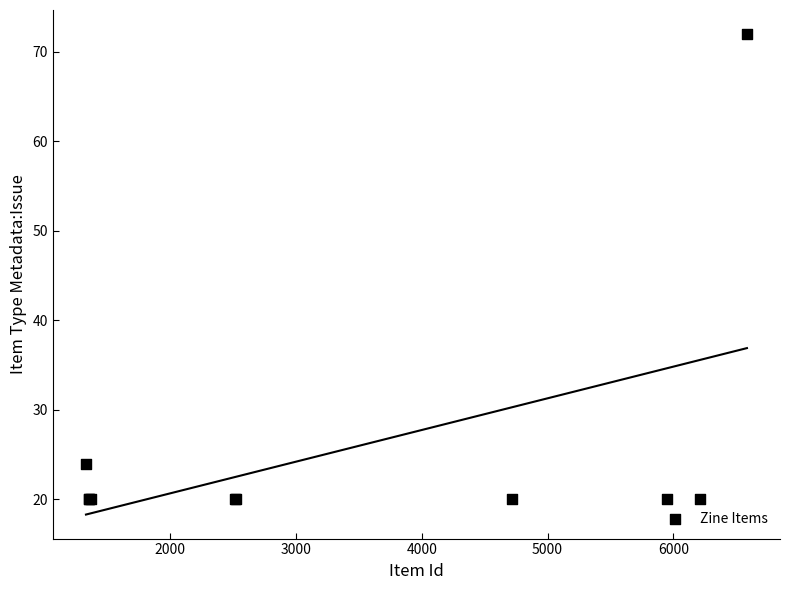

What Y value in the scatter plot is closest to 46?

24